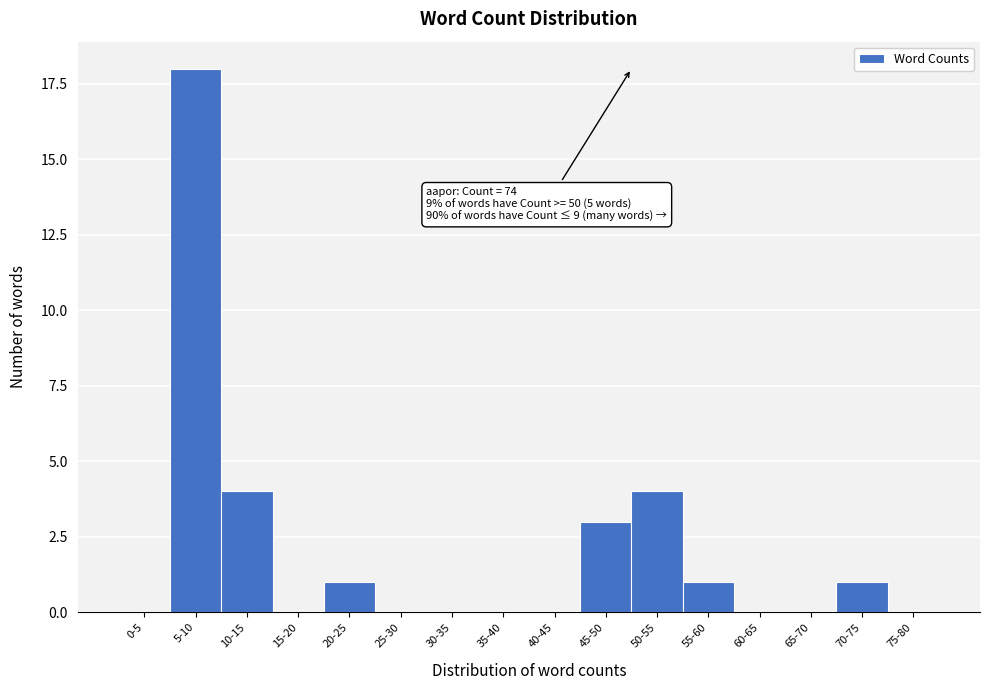

Reading right to left, transcribe all the data shown in this chart.

75-80=0	70-75=1	65-70=0	60-65=0	55-60=1	50-55=4	45-50=3	40-45=0	35-40=0	30-35=0	25-30=0	20-25=1	15-20=0	10-15=4	5-10=18	0-5=0